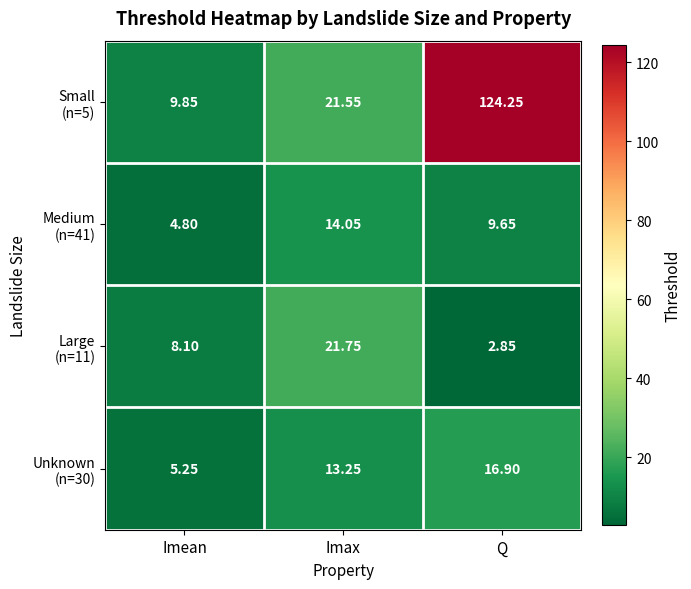

At which category is the sum across all series the highest?

Q